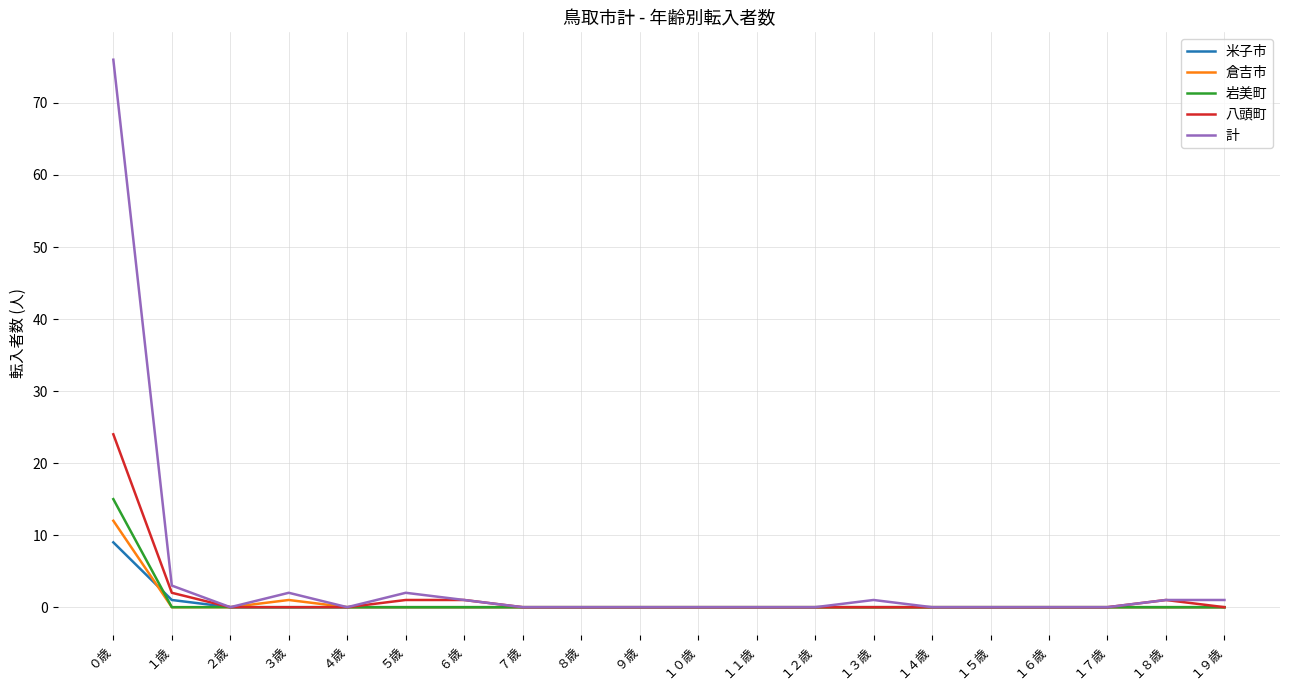

Between ０歳 and １２歳, which series saw the biggest shift?

計